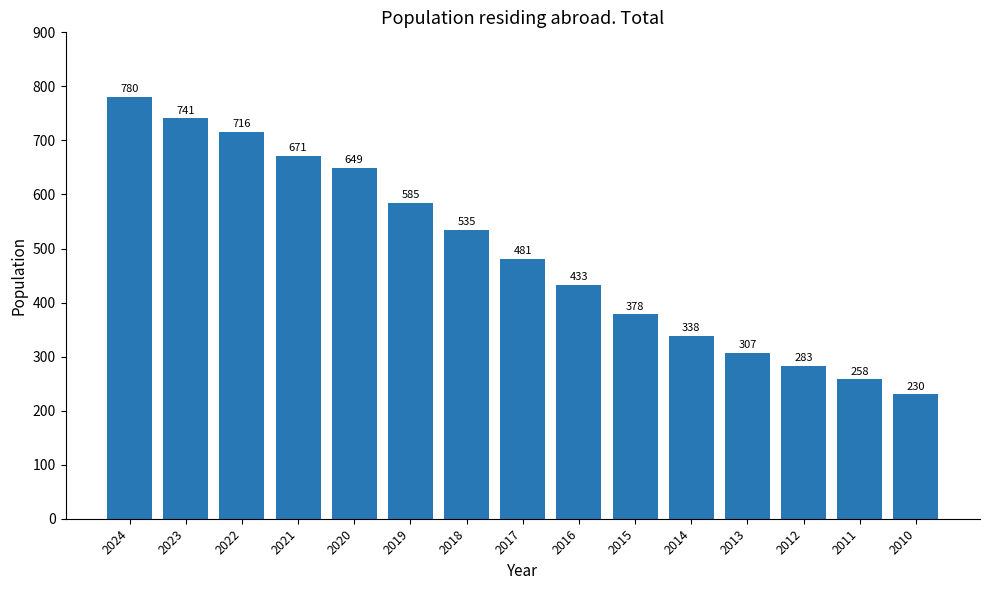

The value at 2014 is 338. True or false?

True